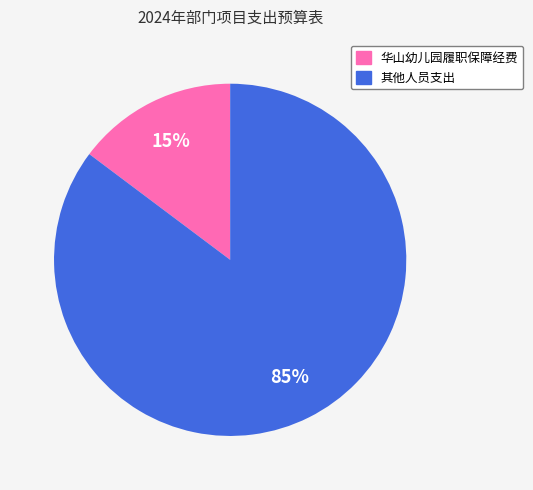

Which slice represents more than half of the pie?

其他人员支出